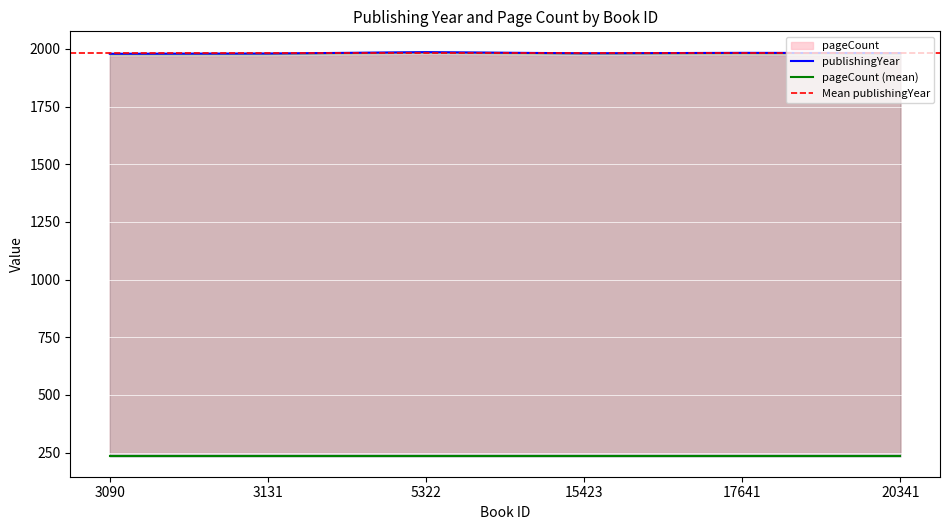

How many values are below 1982?

3